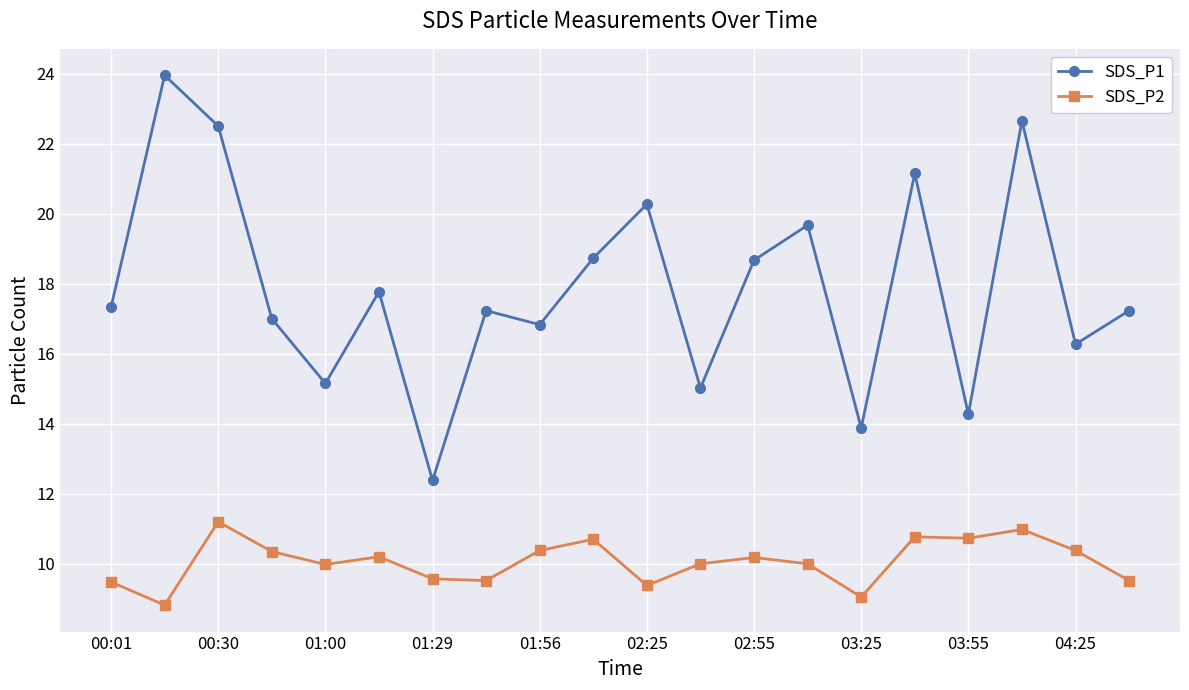

What is the lowest value of the SDS_P1 series?

12.4